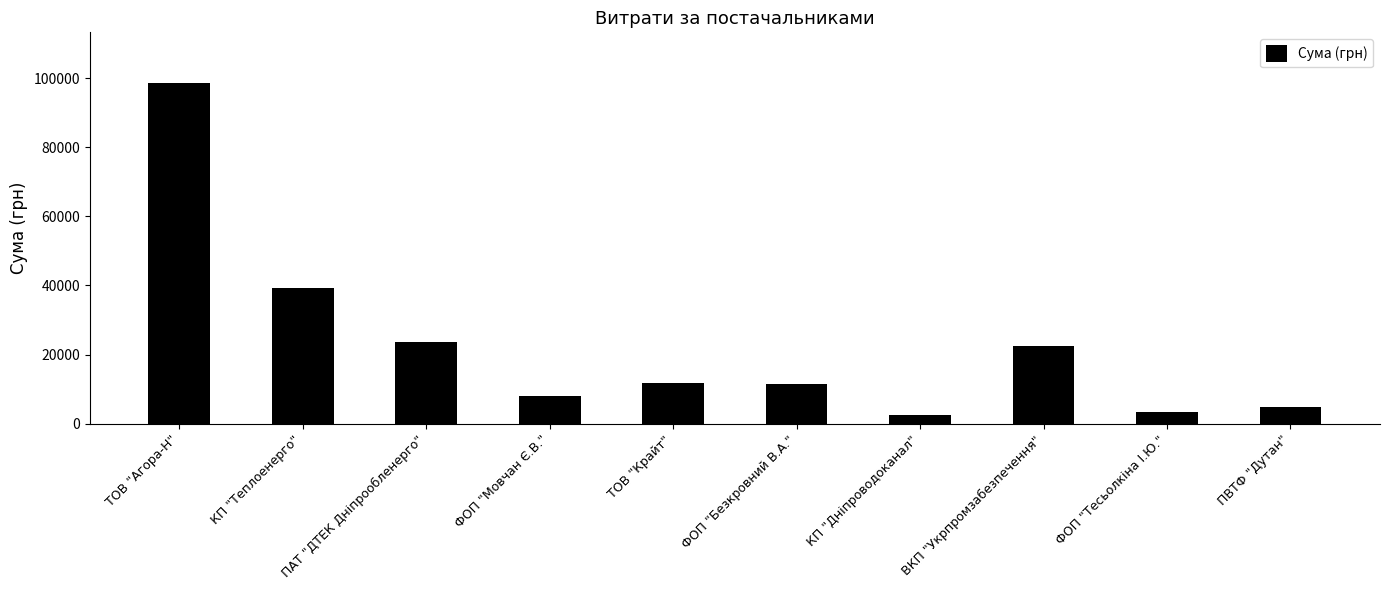

Are the bars horizontal?

No